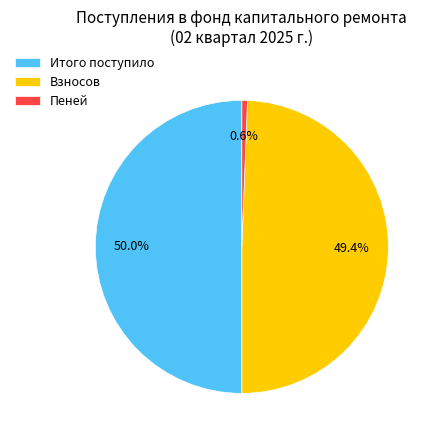

True or false: Взносов accounts for 49% of the total.

True